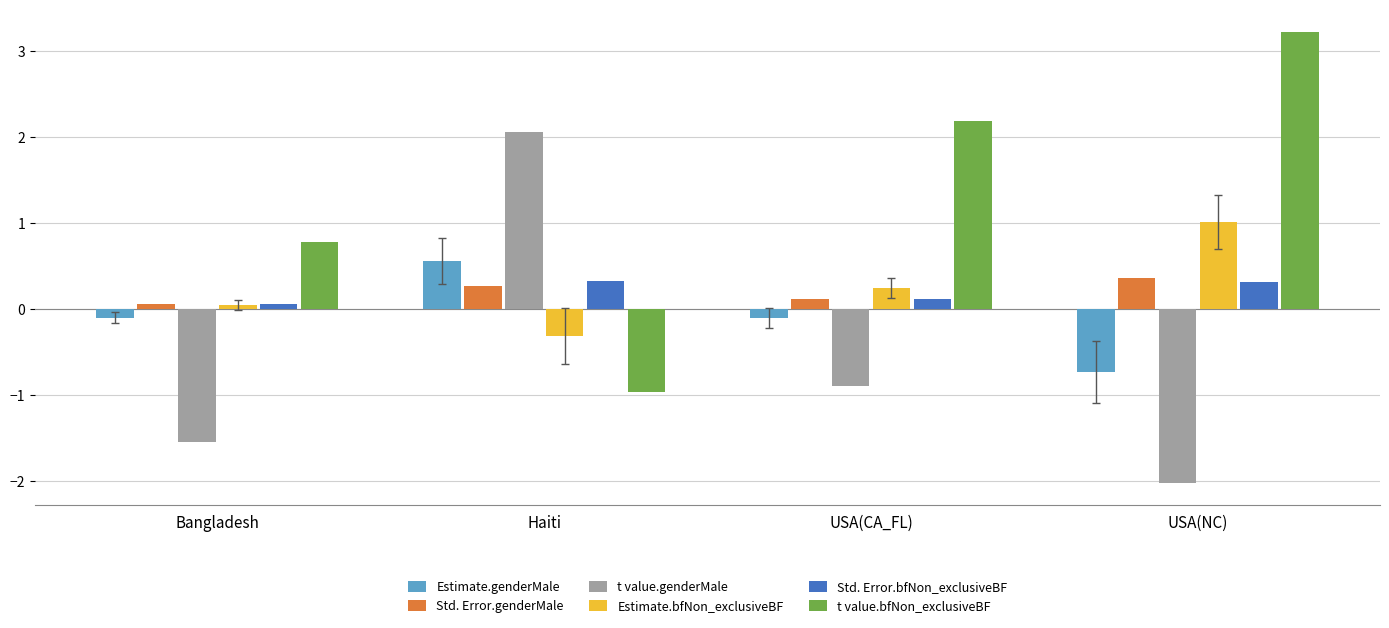

Which series has the widest spread of values?

t value.bfNon_exclusiveBF